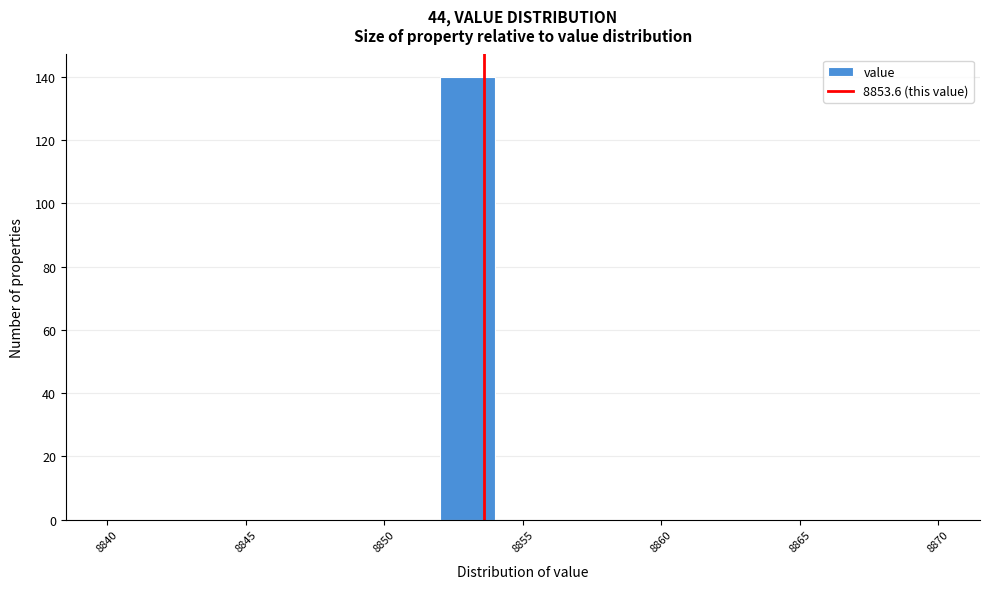

Reading left to right, transcribe this chart: for each bar, give the range it covers on the x-axis and its height. The values are not printed on the chart, so give them approximately, as read against the axis.

8840 to 8842: 0
8842 to 8844: 0
8844 to 8846: 0
8846 to 8848: 0
8848 to 8850: 0
8850 to 8852: 0
8852 to 8854: 140
8854 to 8856: 0
8856 to 8858: 0
8858 to 8860: 0
8860 to 8862: 0
8862 to 8864: 0
8864 to 8866: 0
8866 to 8868: 0
8868 to 8870: 0